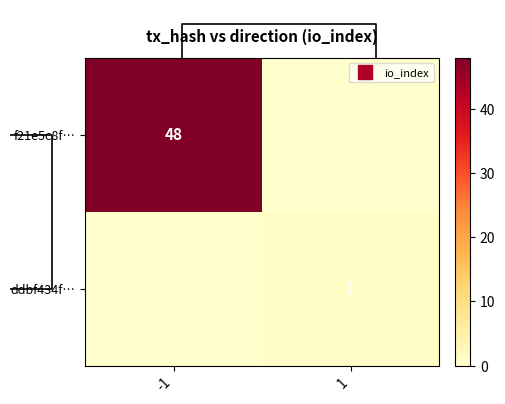

The ddbf434f… series shows 0 at -1. True or false?

True